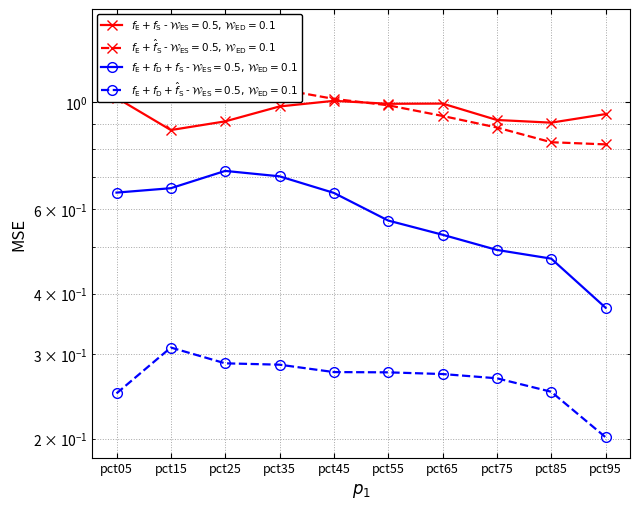

List the series in order of their peak value, highest first.

Jun, Jan, Feb, May